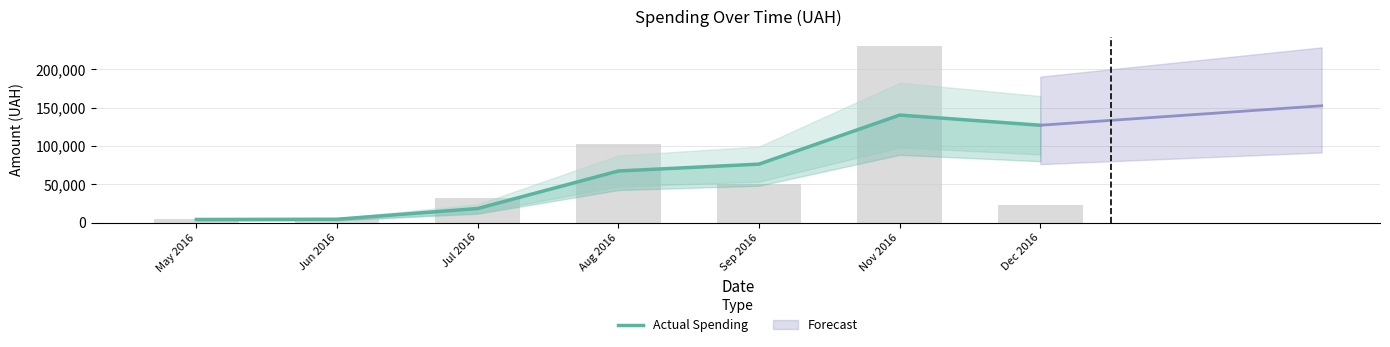

What is the minimum value shown in the chart?

4007.3